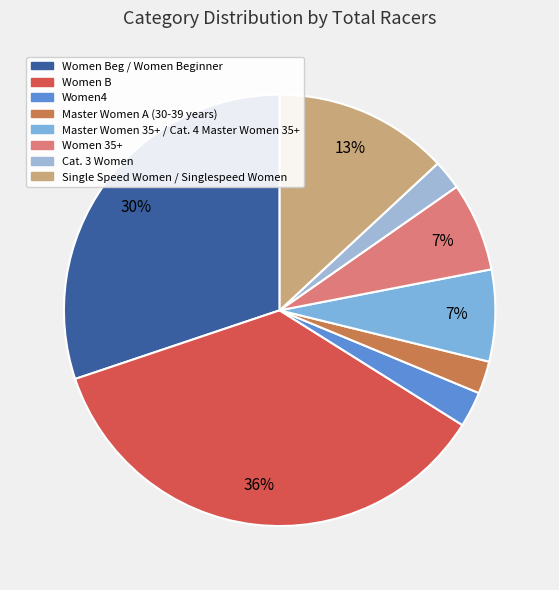

Rank the categories by value from lowest to highest.

Cat. 3 Women, Master Women A (30-39 years), Women4, Women 35+, Master Women 35+ / Cat. 4 Master Women 35+, Single Speed Women / Singlespeed Women, Women Beg / Women Beginner, Women B